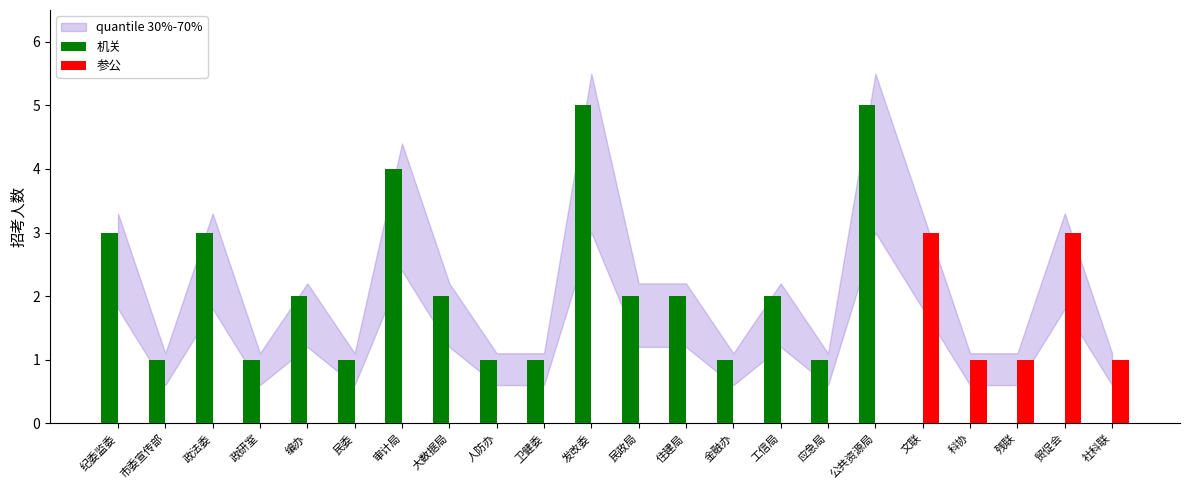

Is the value of 参公 at 审计局 greater than the value of 机关 at 公共资源局?

No